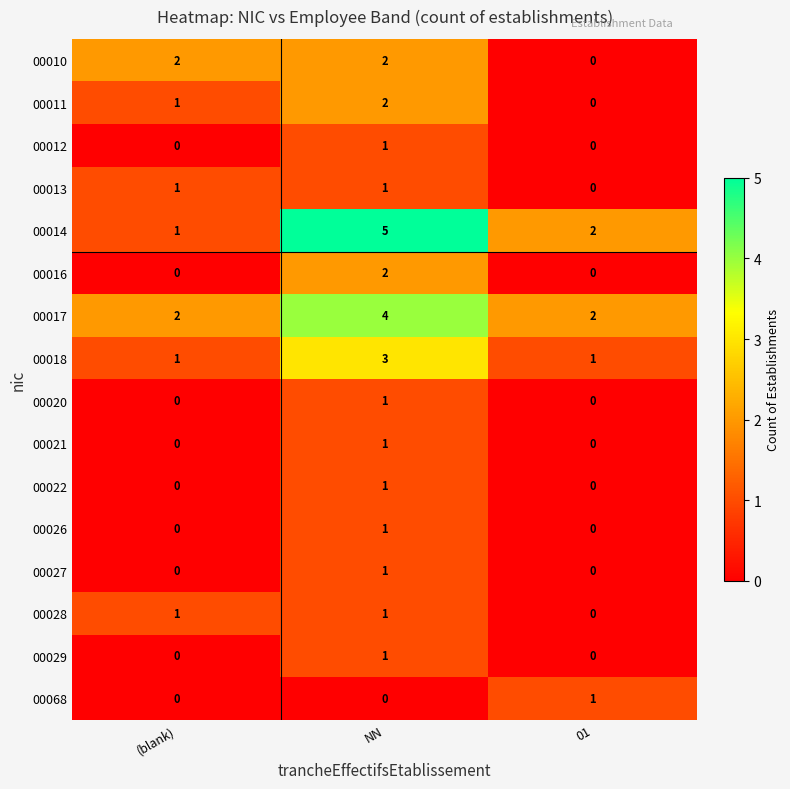

At how many categories does at least one series exceed 0?

3